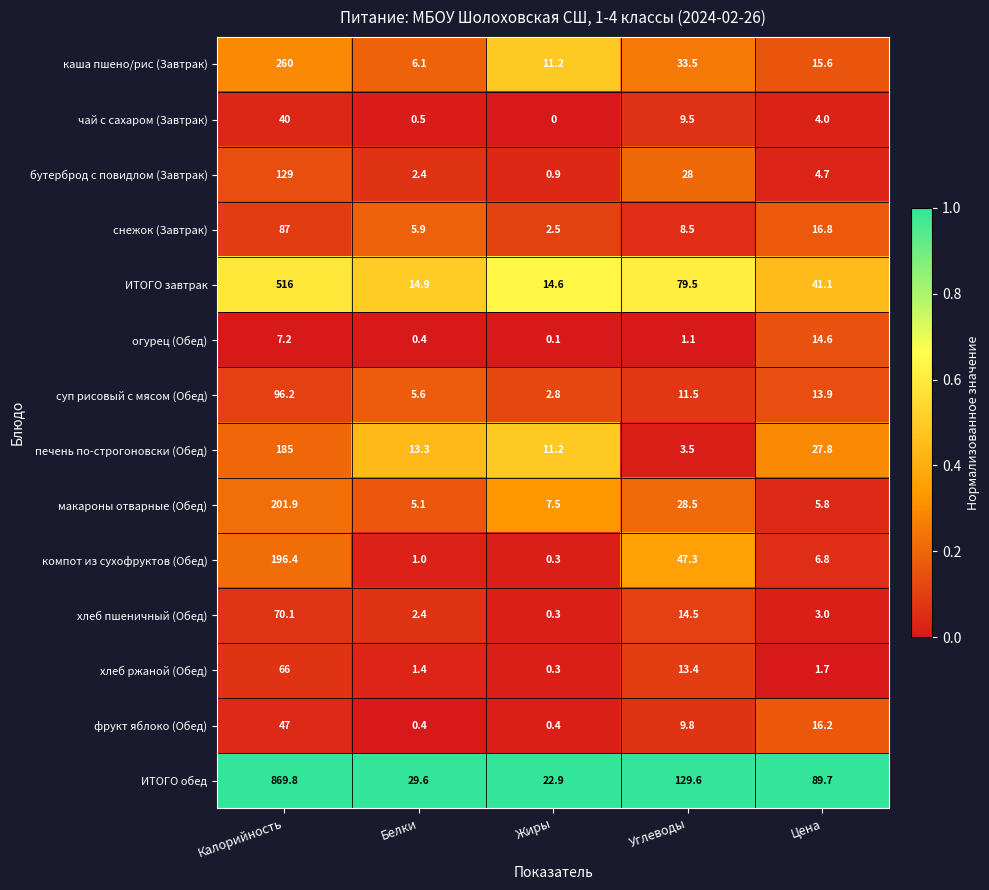

Which series has the largest range (max minus min)?

ИТОГО обед